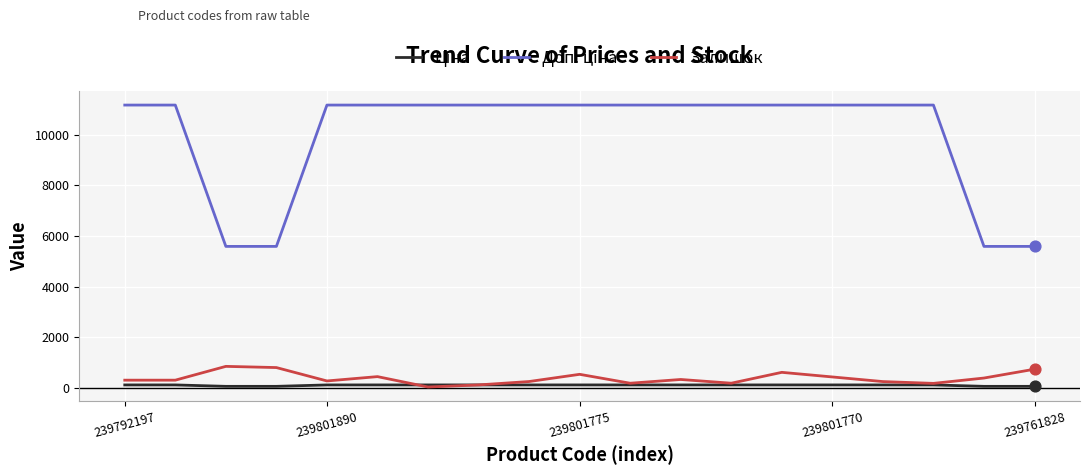

What is the maximum value shown in the chart?

11169.0